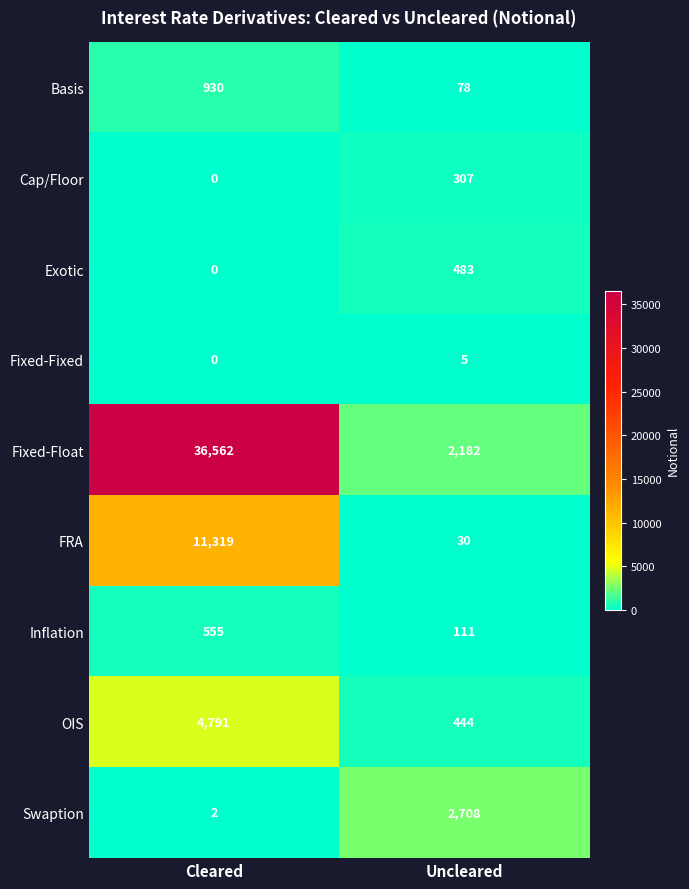

What is the difference between the maximum and minimum values in the Basis series?

852